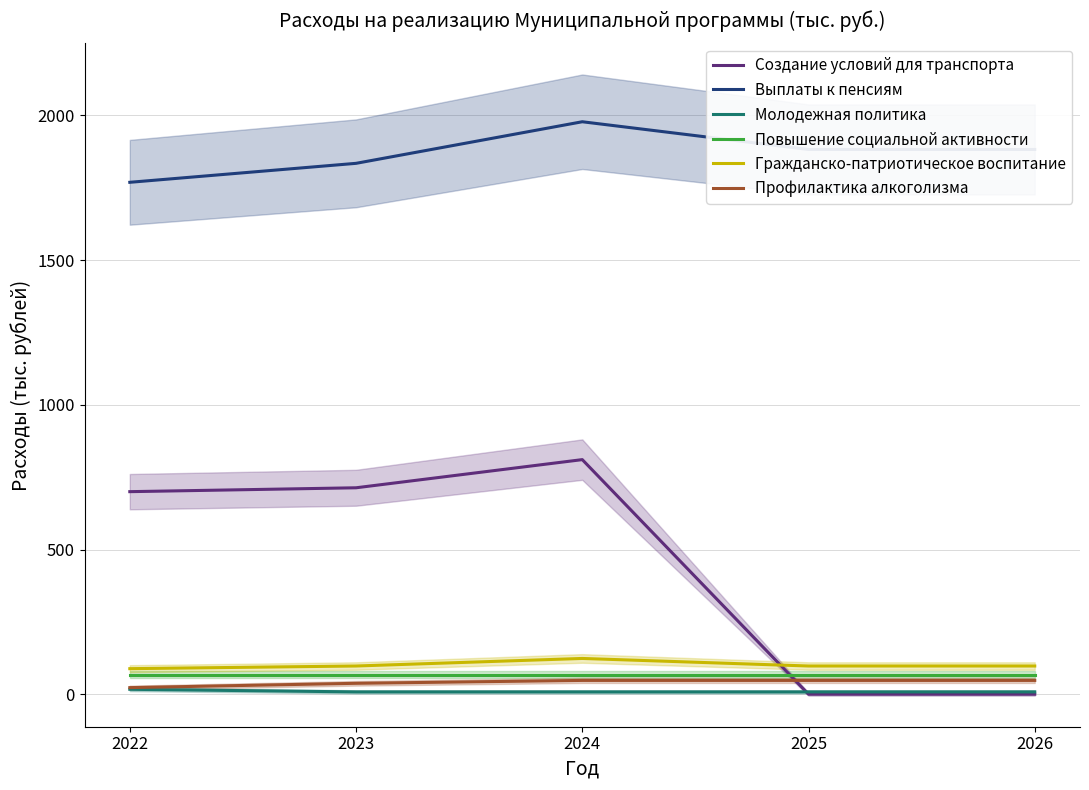

Which category has the highest value in the Профилактика алкоголизма series?

2024